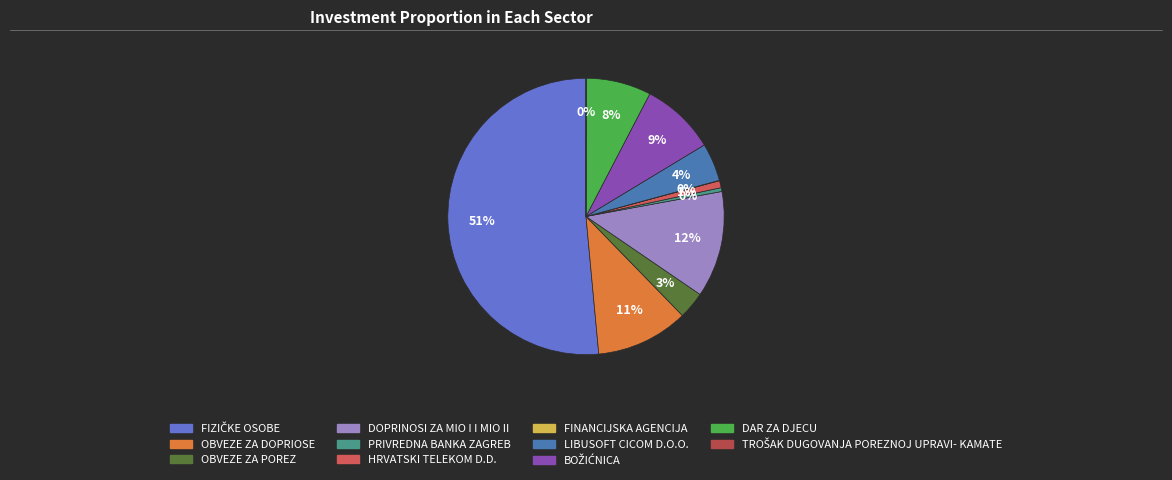

What is the ratio of the value at DAR ZA DJECU to the value at DOPRINOSI ZA MIO I I MIO II?

0.6